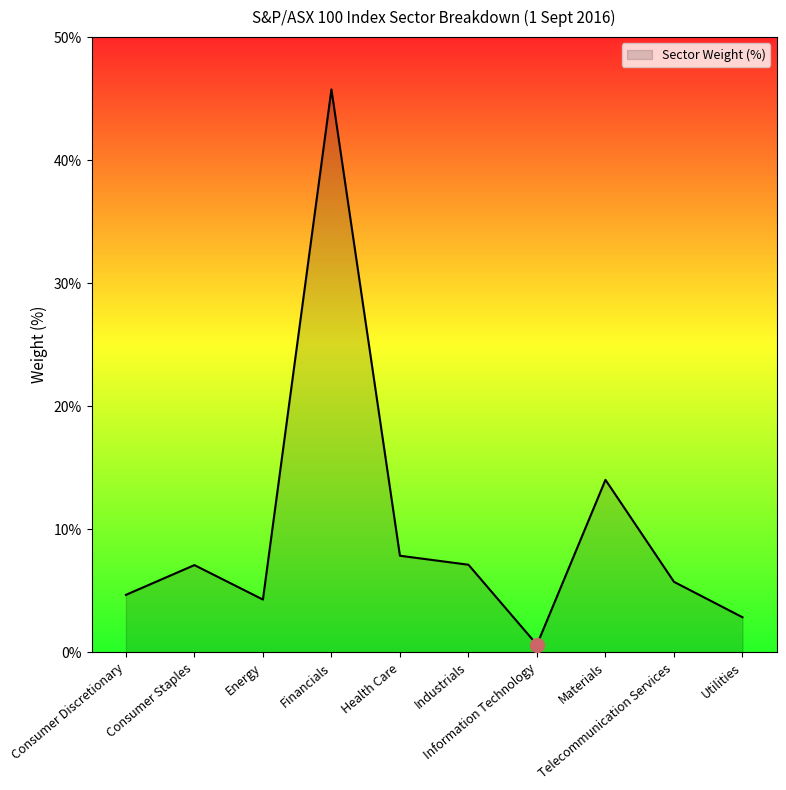

How many interior local peaks (higher than both neighbors) does the data have?

3